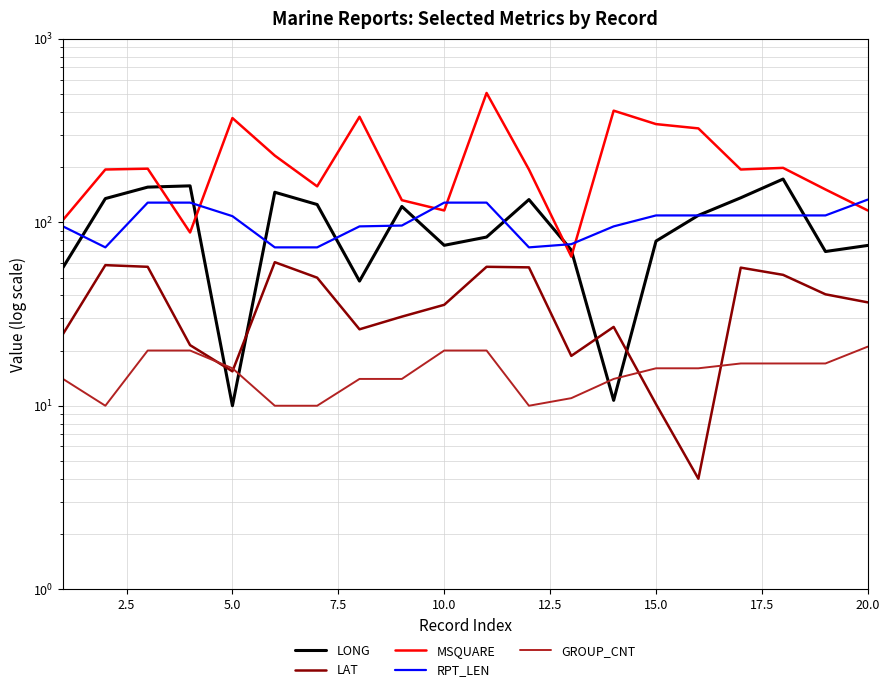

The GROUP_CNT series shows 6.9 at 5.0. True or false?

False